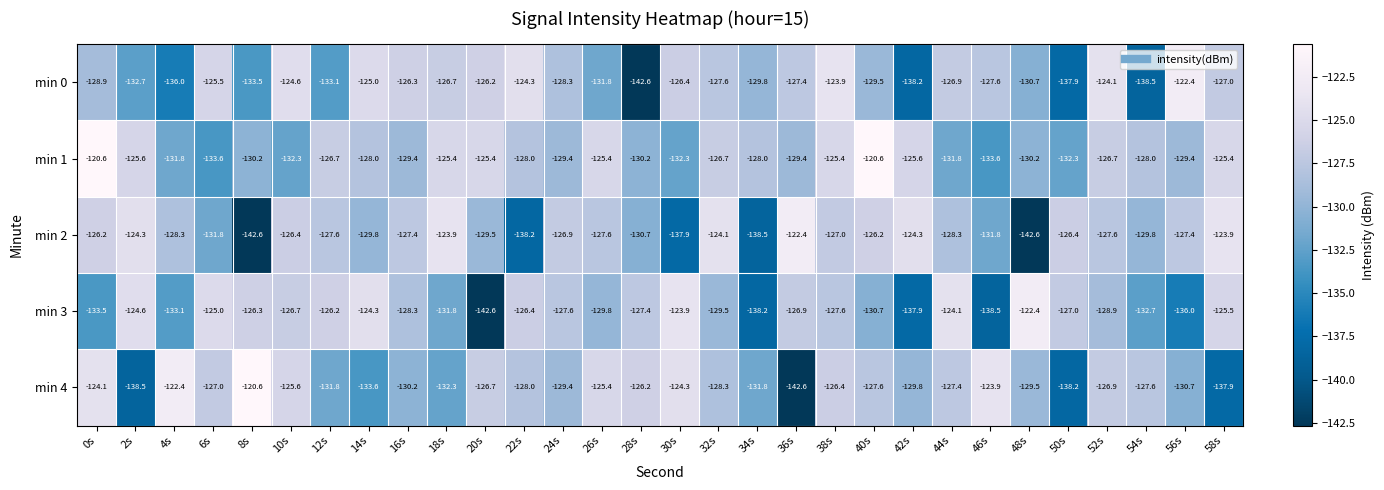

At how many categories does at least one series exceed -134?

30